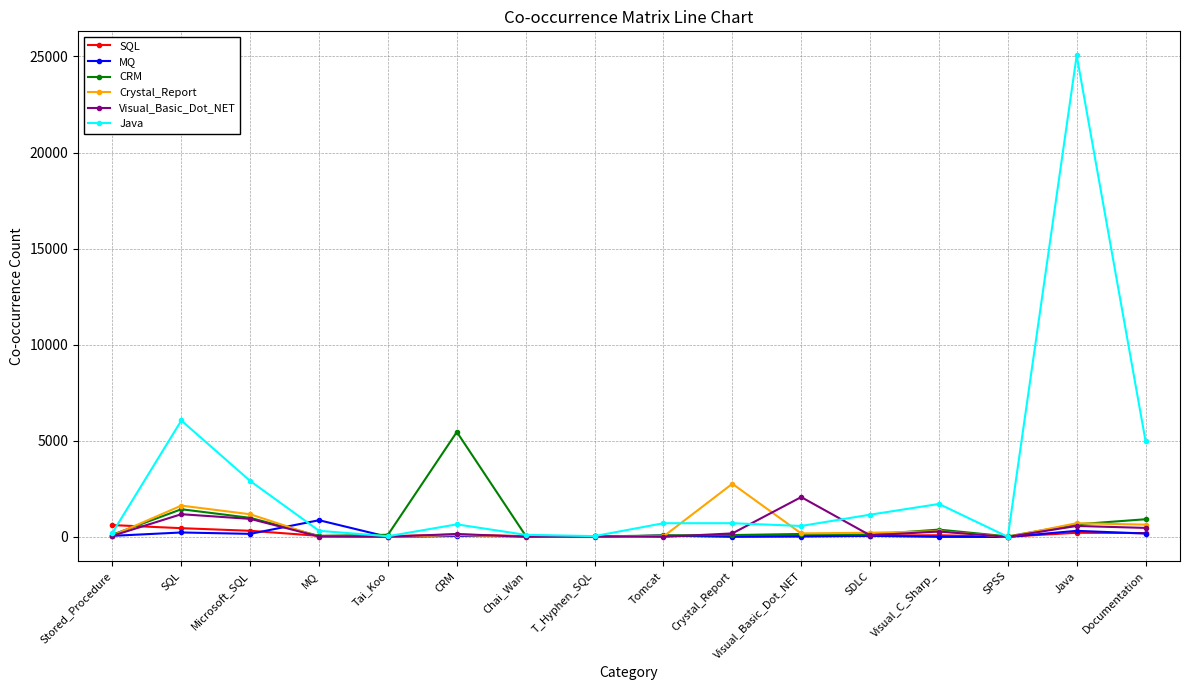

What is the sum of all CRM values?

10701